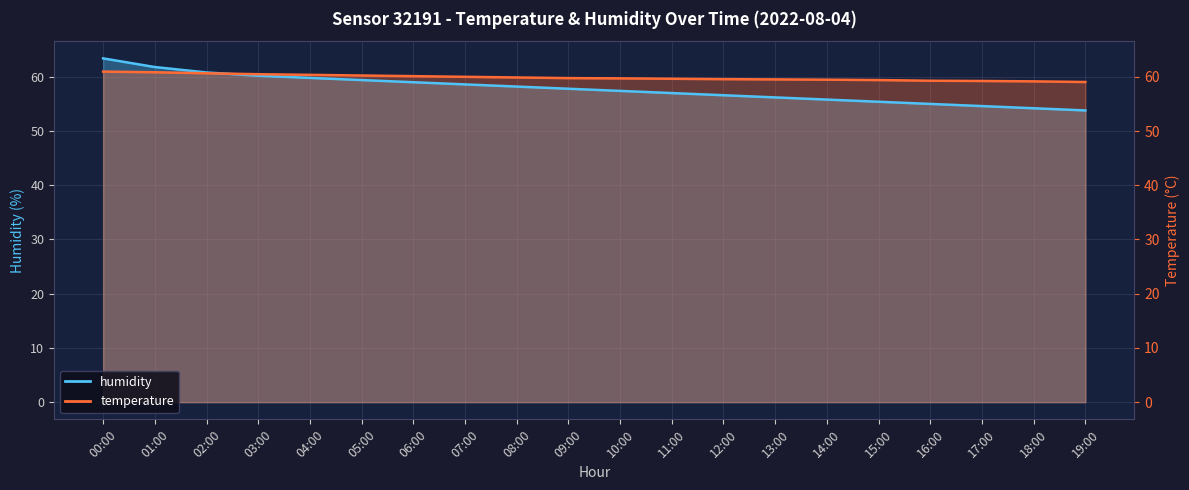

What is the difference between the maximum and minimum values in the humidity series?

9.6